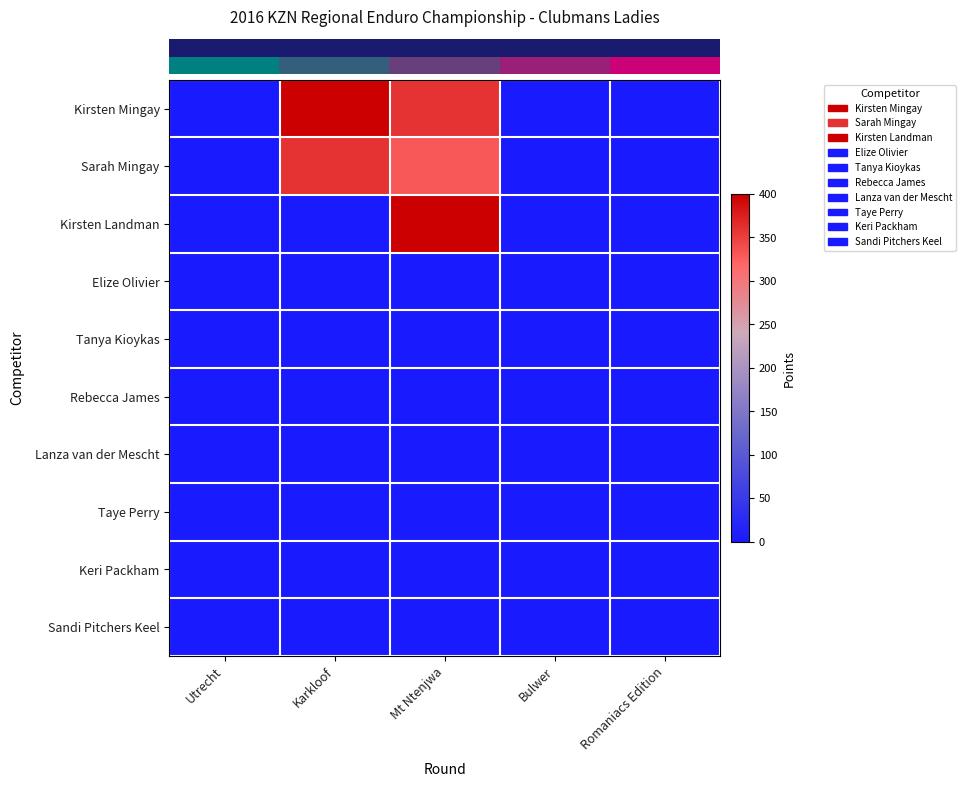

What is the spread (max minus min) of values at Karkloof?

400